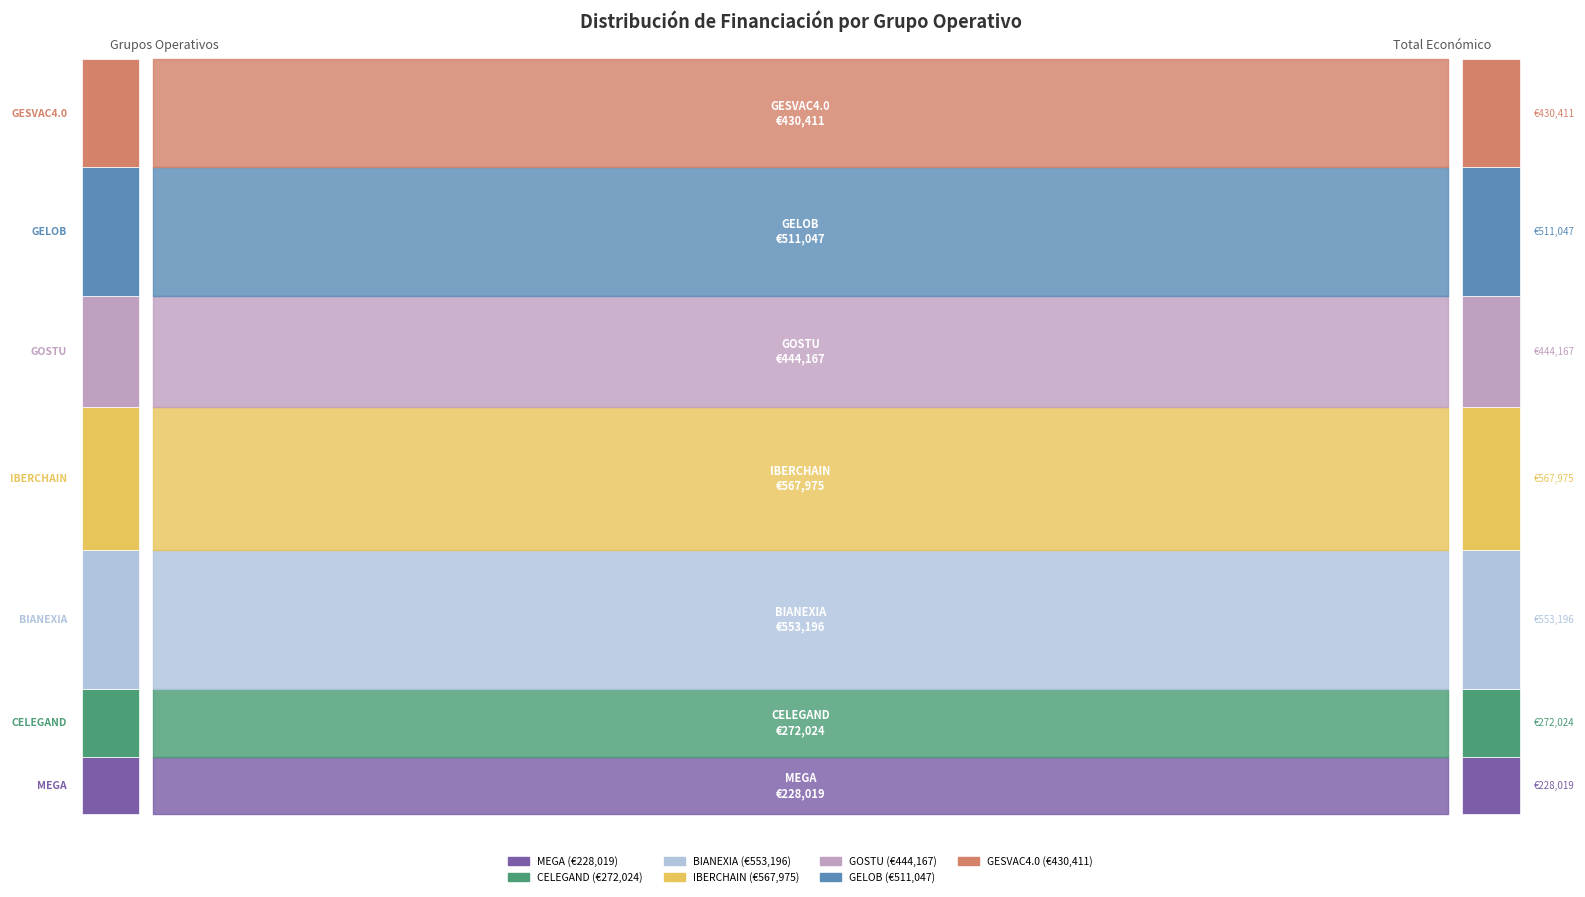

At which label does the data first exceed 444167?

BIANEXIA